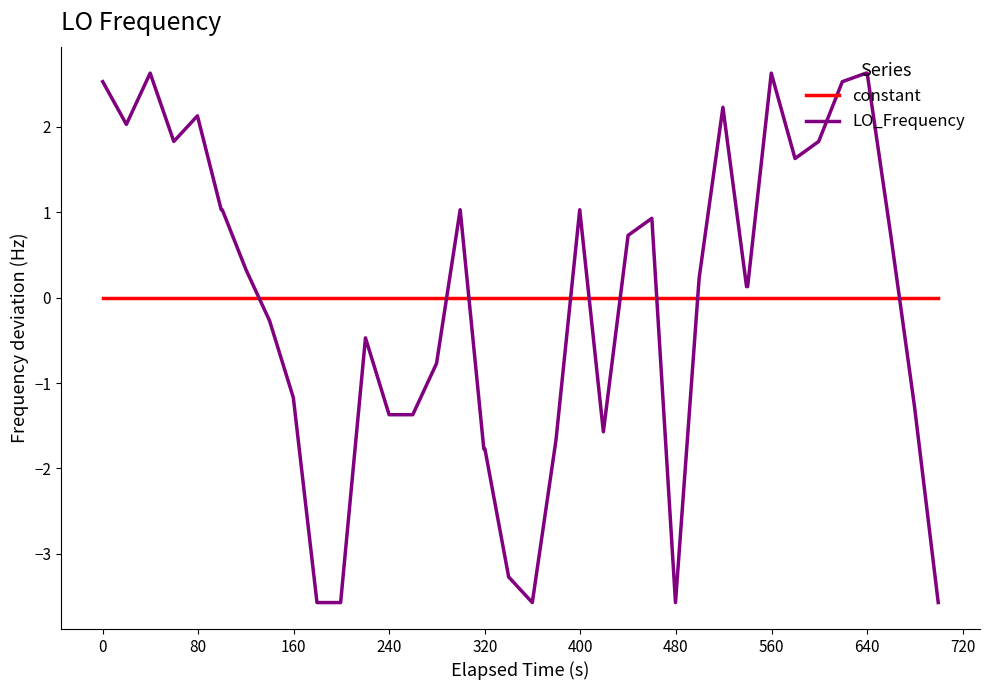

At how many categories does at least one series exceed 2?

9